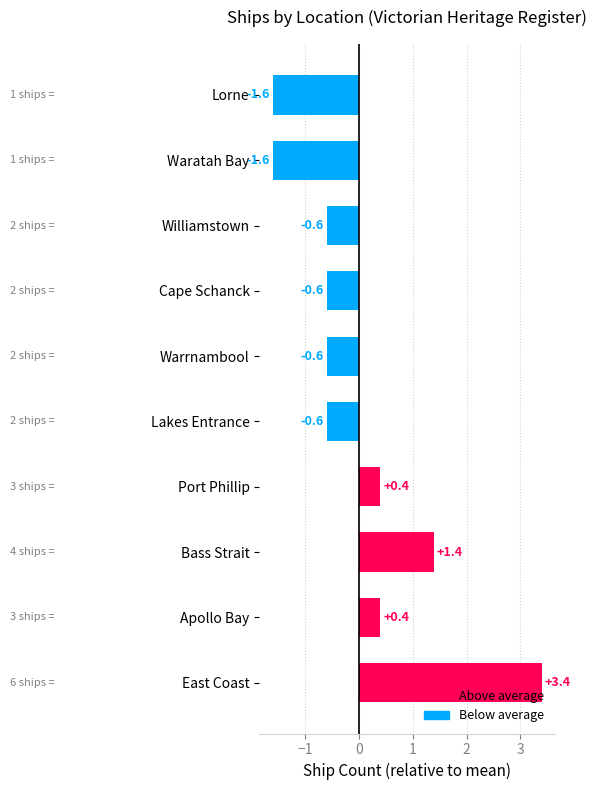

What is the approximate value at Apollo Bay?

0.4